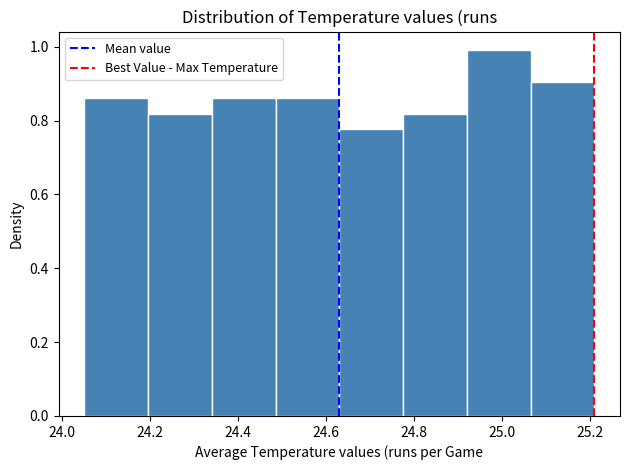

What is the height of the bar covering 24.050 to 24.195 on the x-axis? Neither the bar edges nor the heights are printed on the chart, so give them approximately, as read against the axes.

0.86